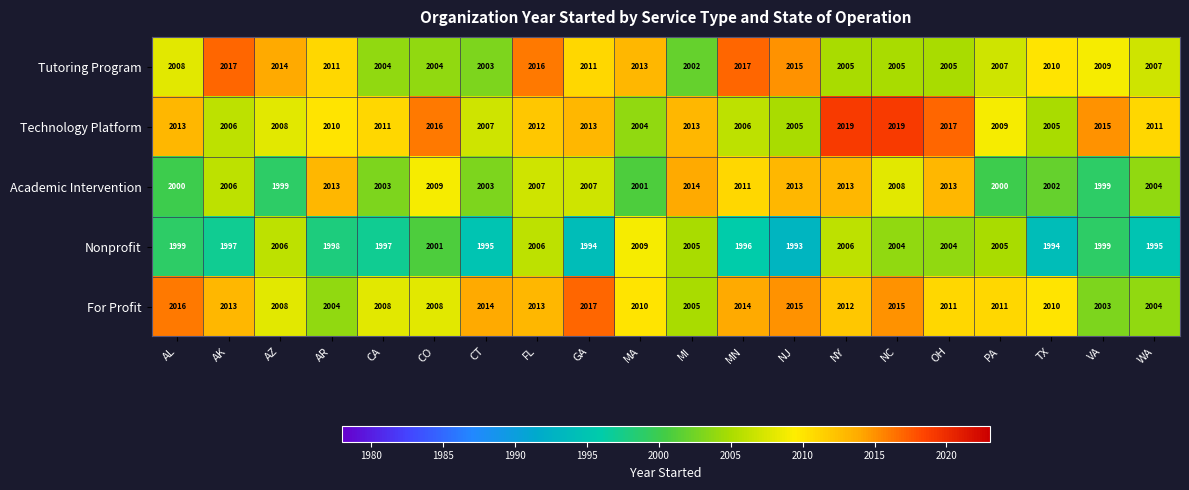

What is the difference between the Nonprofit values at AZ and WA?

11